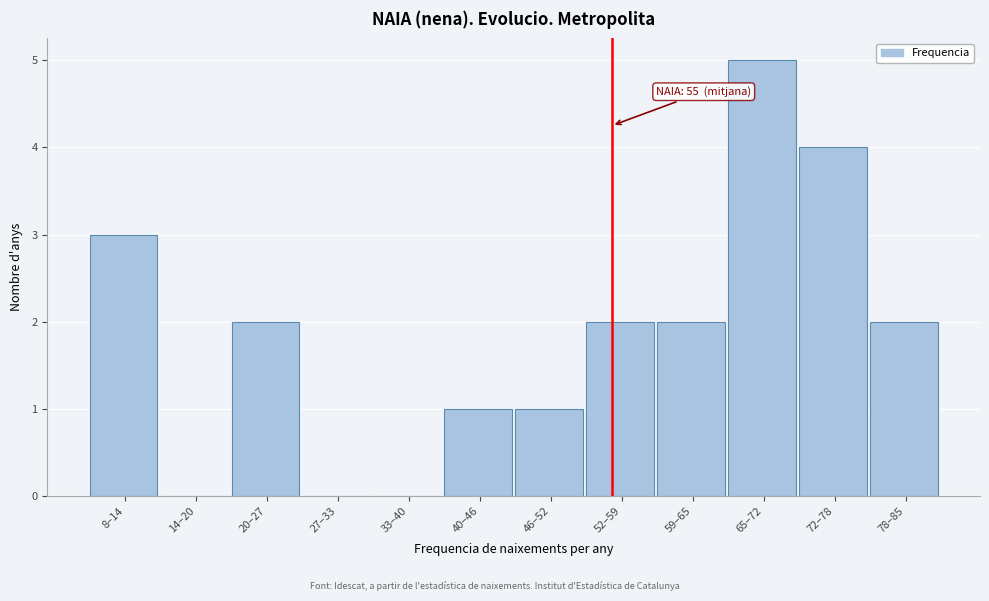

Reading left to right, list all the values displayed in this chart.

8–14=3	14–20=0	20–27=2	27–33=0	33–40=0	40–46=1	46–52=1	52–59=2	59–65=2	65–72=5	72–78=4	78–85=2